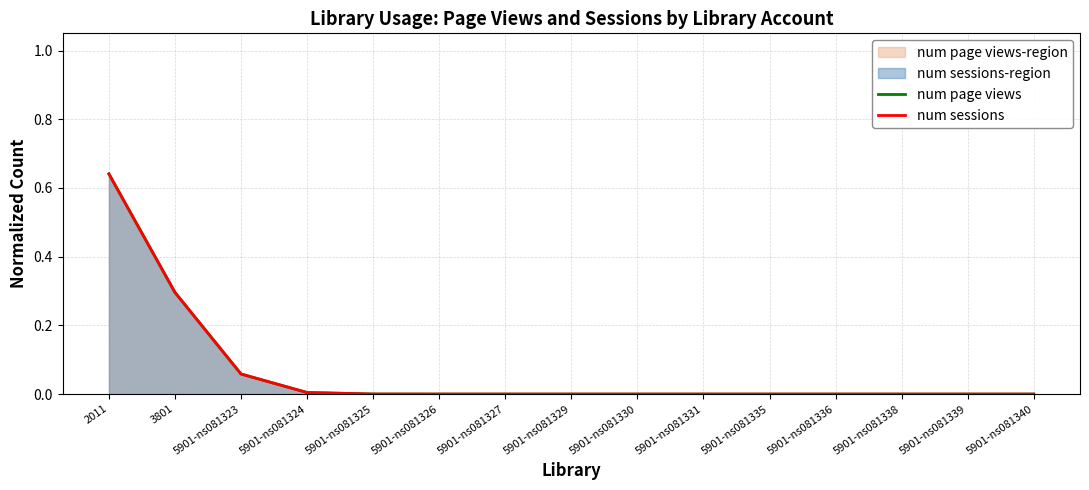

True or false: num sessions and num page views intersect in this chart.

False